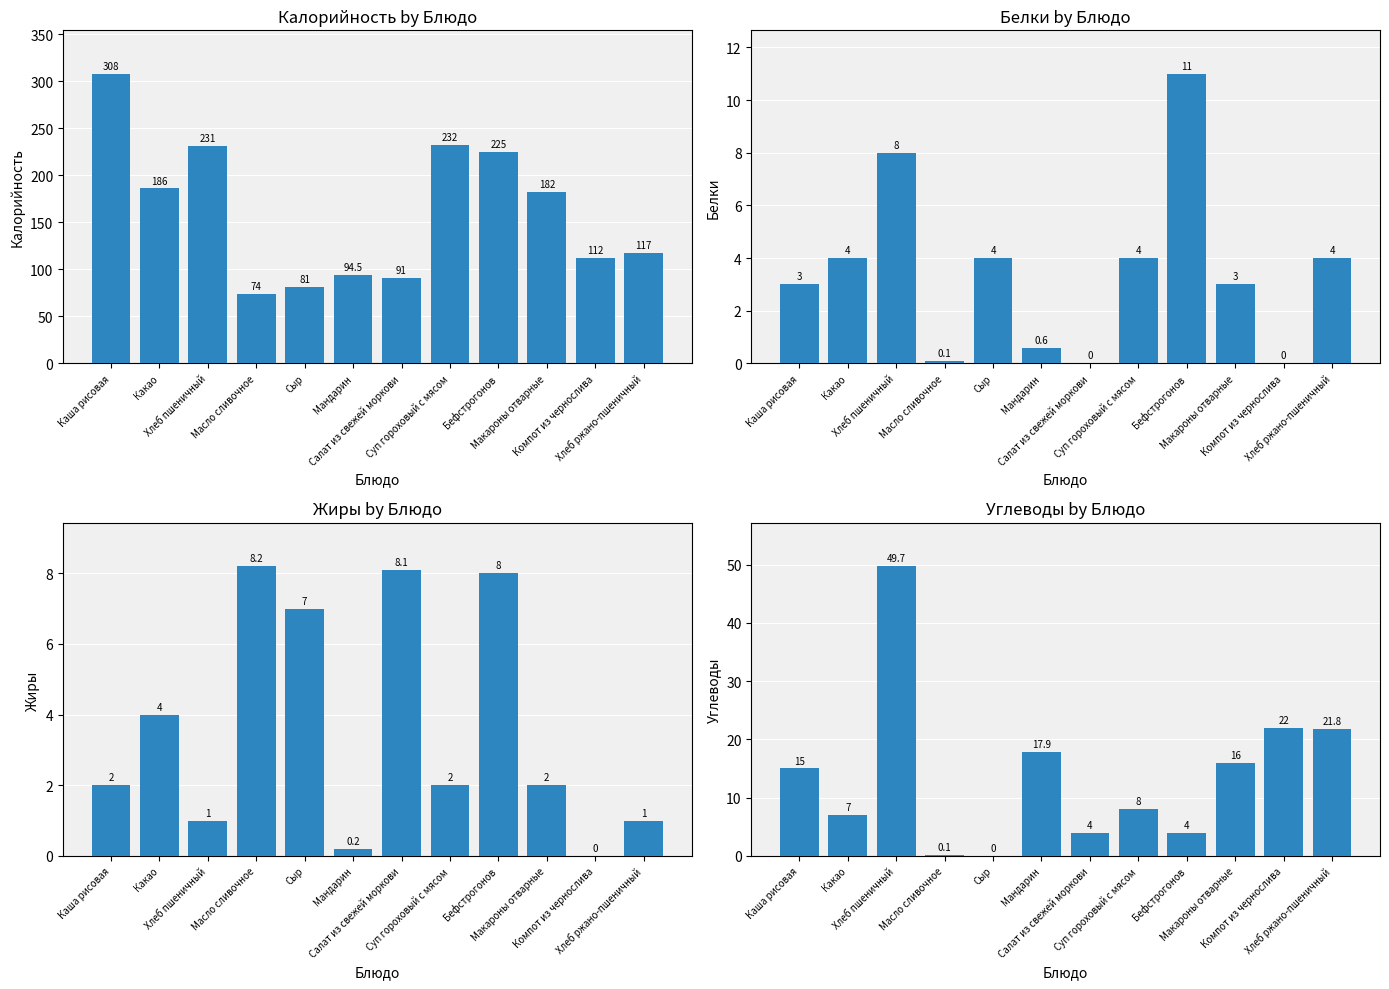

What is the difference between the second highest and second lowest values in the Белки series?

8.0